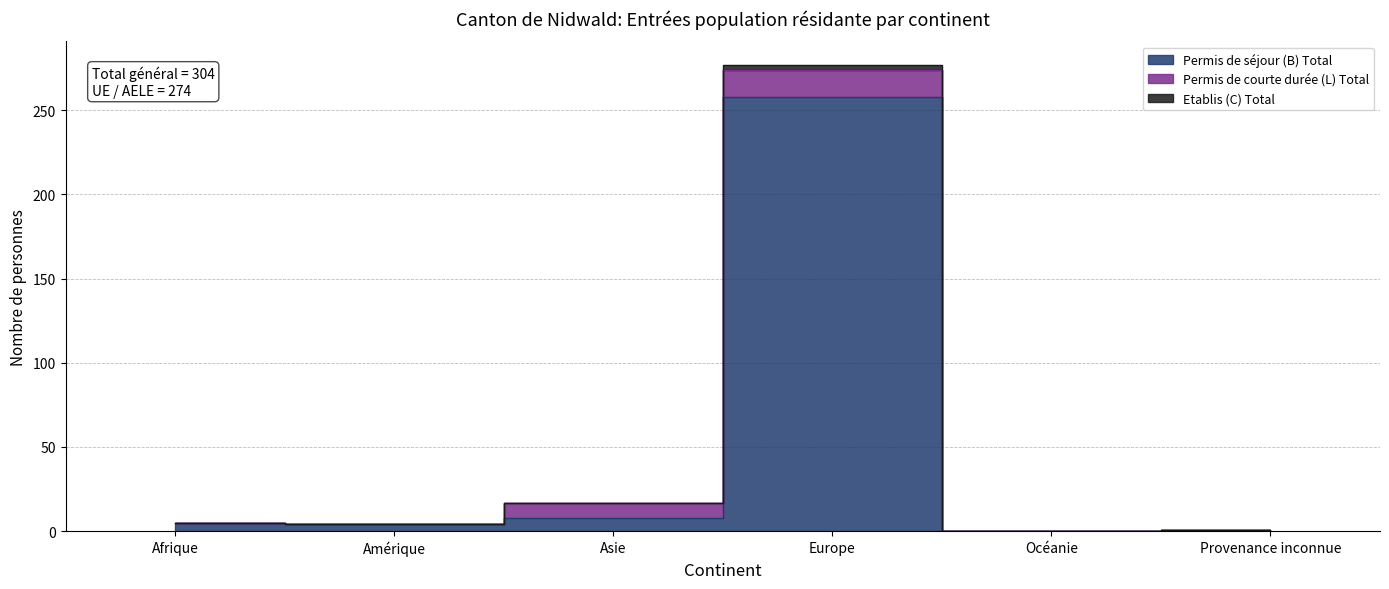

How many interior local valleys does the Permis de séjour (B) Total series have?

2